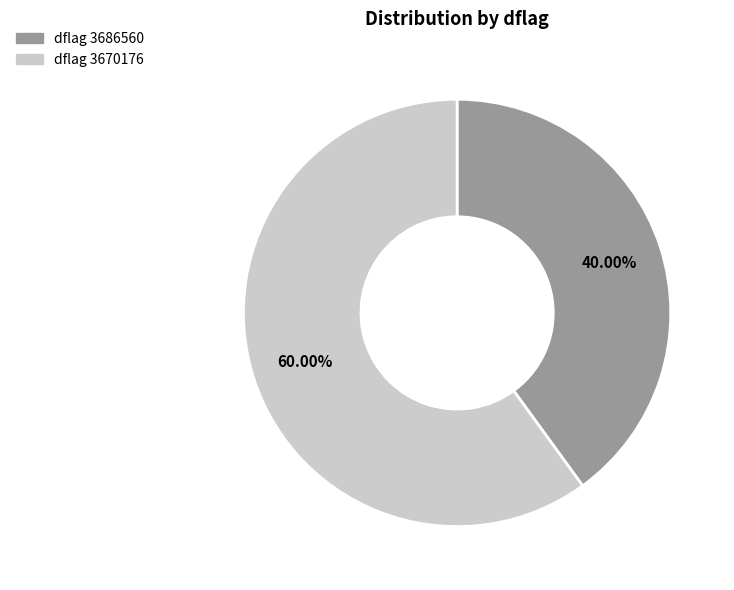

How many segments does this pie chart have?

2